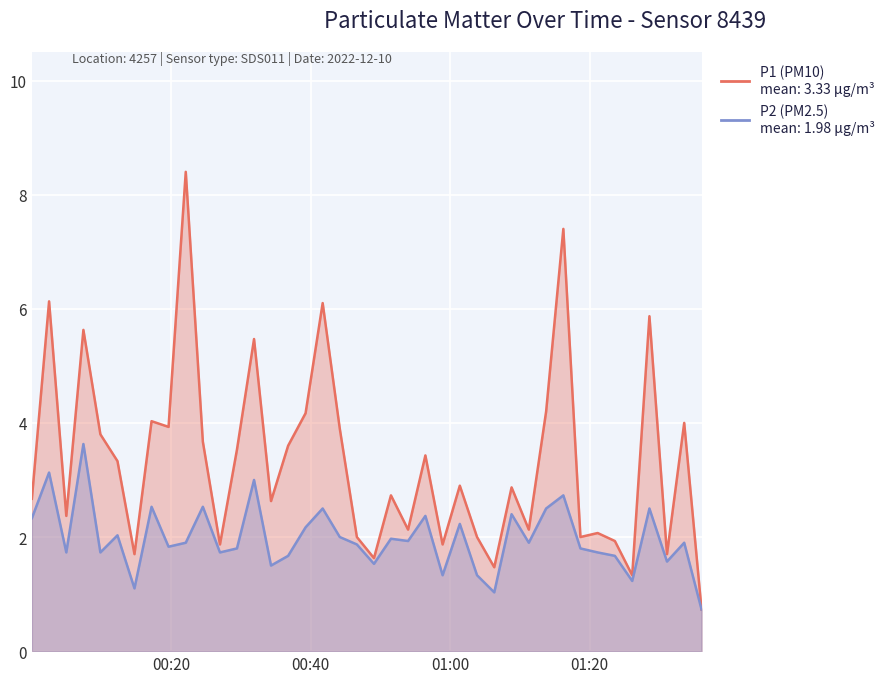

How many interior local peaks does the P2 series have?

14